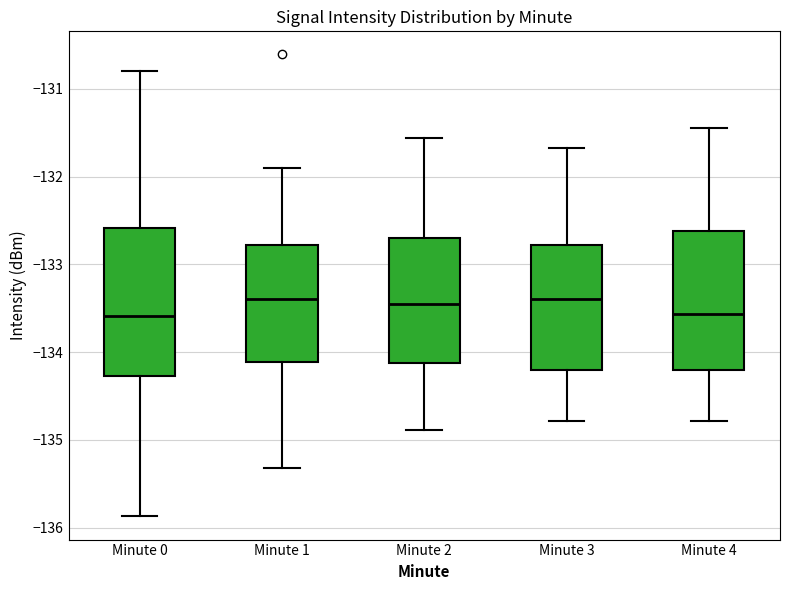

Reading left to right, transcribe this box plot: for each box, give where its median line is, the range the box spans, and where its two whiskers end, as read against the y-axis. The values are not printed on the chart, so give them approximately, as read against the axis.

Minute 0: median -133.6, box -134.3 to -132.6, whiskers -135.9 to -130.8
Minute 1: median -133.4, box -134.1 to -132.8, whiskers -135.3 to -131.9
Minute 2: median -133.4, box -134.1 to -132.7, whiskers -134.9 to -131.6
Minute 3: median -133.4, box -134.2 to -132.8, whiskers -134.8 to -131.7
Minute 4: median -133.6, box -134.2 to -132.6, whiskers -134.8 to -131.4